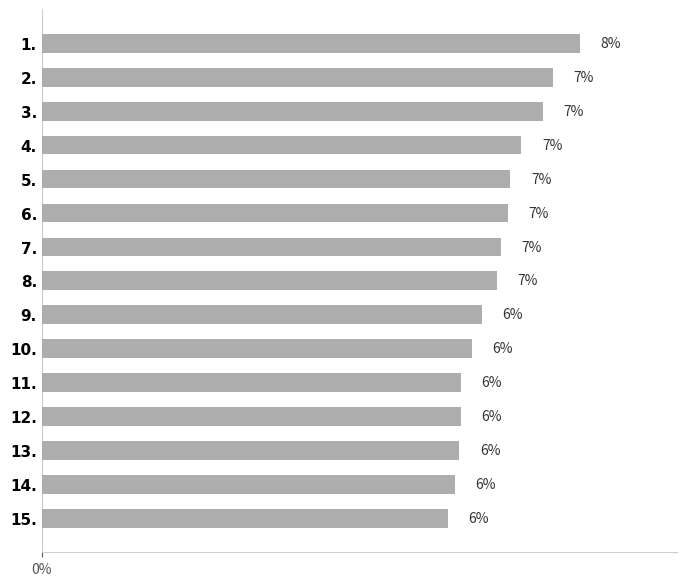

Approximately how many times larger is the value at 10. compared to 1.?

0.8